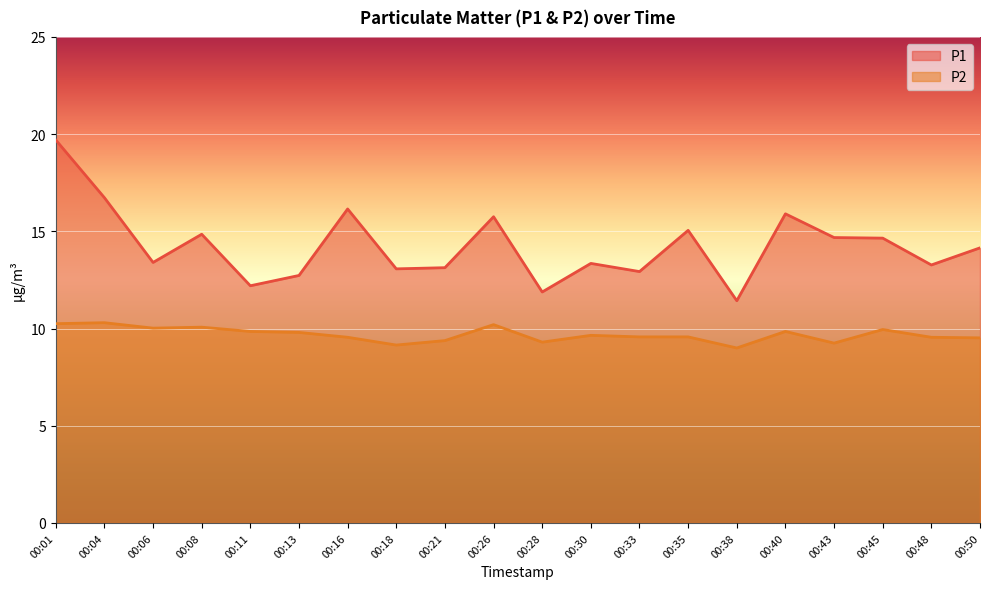

What is the sum of the P2 values at 00:35 and 00:13?

19.4